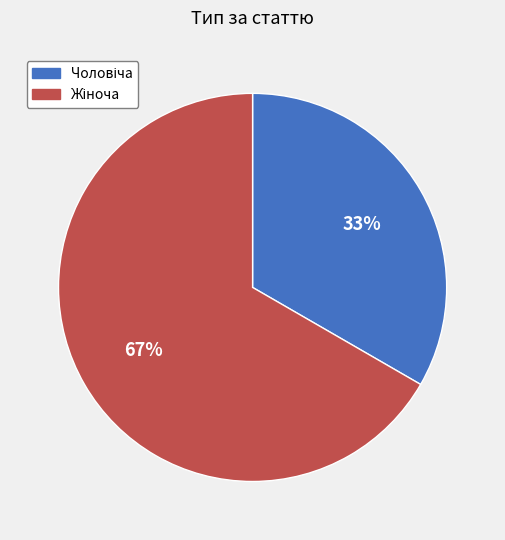

Is there a majority slice in this chart?

Yes